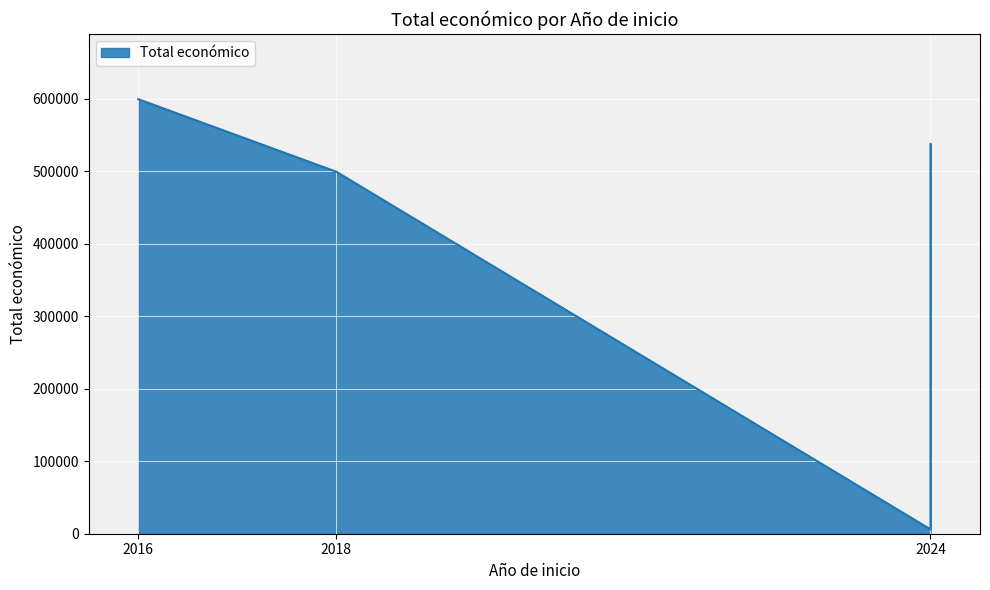

Where does the data first go above 537357?

2016